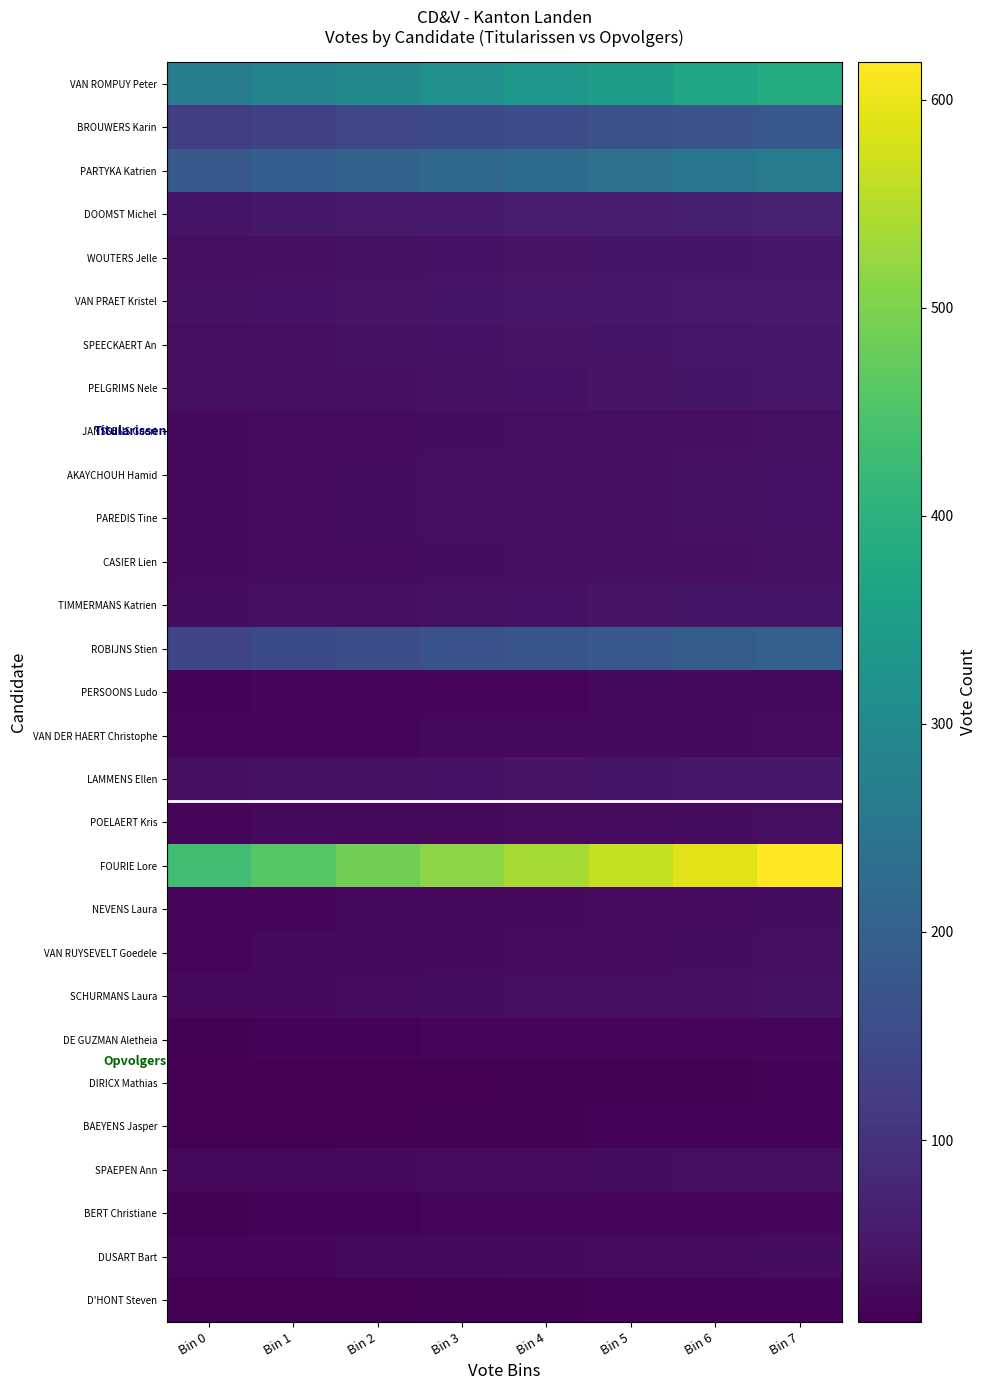

Reading left to right, list all the values displayed in this chart.

VAN ROMPUY Peter: Bin 0=269.5	Bin 1=286.0	Bin 2=302.5	Bin 3=319.0	Bin 4=335.5	Bin 5=352.0	Bin 6=368.5	Bin 7=385.0
BROUWERS Karin: Bin 0=125.3	Bin 1=133.0	Bin 2=140.6	Bin 3=148.3	Bin 4=156.0	Bin 5=163.7	Bin 6=171.3	Bin 7=179.0
PARTYKA Katrien: Bin 0=182.7	Bin 1=193.9	Bin 2=205.1	Bin 3=216.3	Bin 4=227.4	Bin 5=238.6	Bin 6=249.8	Bin 7=261.0
DOOMST Michel: Bin 0=47.6	Bin 1=50.5	Bin 2=53.4	Bin 3=56.3	Bin 4=59.3	Bin 5=62.2	Bin 6=65.1	Bin 7=68.0
WOUTERS Jelle: Bin 0=35.0	Bin 1=37.1	Bin 2=39.3	Bin 3=41.4	Bin 4=43.6	Bin 5=45.7	Bin 6=47.9	Bin 7=50.0
VAN PRAET Kristel: Bin 0=39.2	Bin 1=41.6	Bin 2=44.0	Bin 3=46.4	Bin 4=48.8	Bin 5=51.2	Bin 6=53.6	Bin 7=56.0
SPEECKAERT An: Bin 0=35.7	Bin 1=37.9	Bin 2=40.1	Bin 3=42.3	Bin 4=44.4	Bin 5=46.6	Bin 6=48.8	Bin 7=51.0
PELGRIMS Nele: Bin 0=34.3	Bin 1=36.4	Bin 2=38.5	Bin 3=40.6	Bin 4=42.7	Bin 5=44.8	Bin 6=46.9	Bin 7=49.0
JANSSENS Geert: Bin 0=28.0	Bin 1=29.7	Bin 2=31.4	Bin 3=33.1	Bin 4=34.9	Bin 5=36.6	Bin 6=38.3	Bin 7=40.0
AKAYCHOUH Hamid: Bin 0=28.7	Bin 1=30.5	Bin 2=32.2	Bin 3=34.0	Bin 4=35.7	Bin 5=37.5	Bin 6=39.2	Bin 7=41.0
PAREDIS Tine: Bin 0=28.7	Bin 1=30.5	Bin 2=32.2	Bin 3=34.0	Bin 4=35.7	Bin 5=37.5	Bin 6=39.2	Bin 7=41.0
CASIER Lien: Bin 0=28.0	Bin 1=29.7	Bin 2=31.4	Bin 3=33.1	Bin 4=34.9	Bin 5=36.6	Bin 6=38.3	Bin 7=40.0
TIMMERMANS Katrien: Bin 0=33.6	Bin 1=35.7	Bin 2=37.7	Bin 3=39.8	Bin 4=41.8	Bin 5=43.9	Bin 6=45.9	Bin 7=48.0
ROBIJNS Stien: Bin 0=139.3	Bin 1=147.8	Bin 2=156.4	Bin 3=164.9	Bin 4=173.4	Bin 5=181.9	Bin 6=190.5	Bin 7=199.0
PERSOONS Ludo: Bin 0=19.6	Bin 1=20.8	Bin 2=22.0	Bin 3=23.2	Bin 4=24.4	Bin 5=25.6	Bin 6=26.8	Bin 7=28.0
VAN DER HAERT Christophe: Bin 0=21.0	Bin 1=22.3	Bin 2=23.6	Bin 3=24.9	Bin 4=26.1	Bin 5=27.4	Bin 6=28.7	Bin 7=30.0
LAMMENS Ellen: Bin 0=36.4	Bin 1=38.6	Bin 2=40.9	Bin 3=43.1	Bin 4=45.3	Bin 5=47.5	Bin 6=49.8	Bin 7=52.0
POELAERT Kris: Bin 0=23.8	Bin 1=25.3	Bin 2=26.7	Bin 3=28.2	Bin 4=29.6	Bin 5=31.1	Bin 6=32.5	Bin 7=34.0
FOURIE Lore: Bin 0=432.6	Bin 1=459.1	Bin 2=485.6	Bin 3=512.1	Bin 4=538.5	Bin 5=565.0	Bin 6=591.5	Bin 7=618.0
NEVENS Laura: Bin 0=22.4	Bin 1=23.8	Bin 2=25.1	Bin 3=26.5	Bin 4=27.9	Bin 5=29.3	Bin 6=30.6	Bin 7=32.0
VAN RUYSEVELT Goedele: Bin 0=23.8	Bin 1=25.3	Bin 2=26.7	Bin 3=28.2	Bin 4=29.6	Bin 5=31.1	Bin 6=32.5	Bin 7=34.0
SCHURMANS Laura: Bin 0=27.3	Bin 1=29.0	Bin 2=30.6	Bin 3=32.3	Bin 4=34.0	Bin 5=35.7	Bin 6=37.3	Bin 7=39.0
DE GUZMAN Aletheia: Bin 0=16.8	Bin 1=17.8	Bin 2=18.9	Bin 3=19.9	Bin 4=20.9	Bin 5=21.9	Bin 6=23.0	Bin 7=24.0
DIRICX Mathias: Bin 0=12.6	Bin 1=13.4	Bin 2=14.1	Bin 3=14.9	Bin 4=15.7	Bin 5=16.5	Bin 6=17.2	Bin 7=18.0
BAEYENS Jasper: Bin 0=13.3	Bin 1=14.1	Bin 2=14.9	Bin 3=15.7	Bin 4=16.6	Bin 5=17.4	Bin 6=18.2	Bin 7=19.0
SPAEPEN Ann: Bin 0=25.2	Bin 1=26.7	Bin 2=28.3	Bin 3=29.8	Bin 4=31.4	Bin 5=32.9	Bin 6=34.5	Bin 7=36.0
BERT Christiane: Bin 0=16.8	Bin 1=17.8	Bin 2=18.9	Bin 3=19.9	Bin 4=20.9	Bin 5=21.9	Bin 6=23.0	Bin 7=24.0
DUSART Bart: Bin 0=22.4	Bin 1=23.8	Bin 2=25.1	Bin 3=26.5	Bin 4=27.9	Bin 5=29.3	Bin 6=30.6	Bin 7=32.0
D'HONT Steven: Bin 0=13.3	Bin 1=14.1	Bin 2=14.9	Bin 3=15.7	Bin 4=16.6	Bin 5=17.4	Bin 6=18.2	Bin 7=19.0